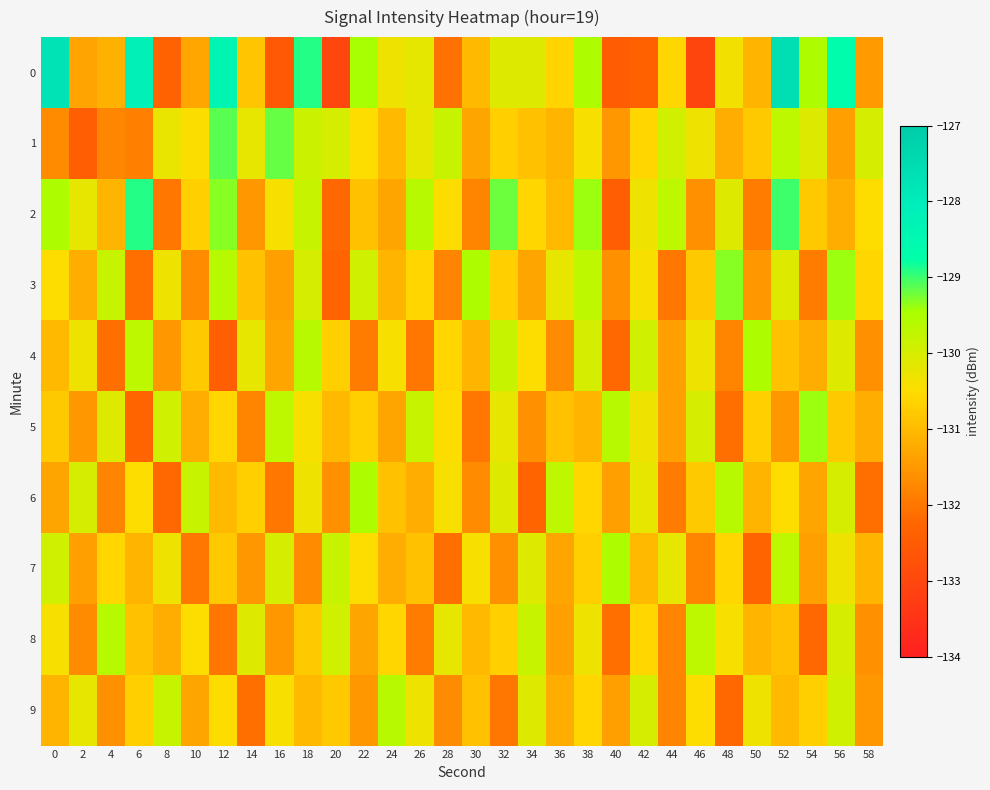

What is the difference between the highest and lowest values at 52?

3.9